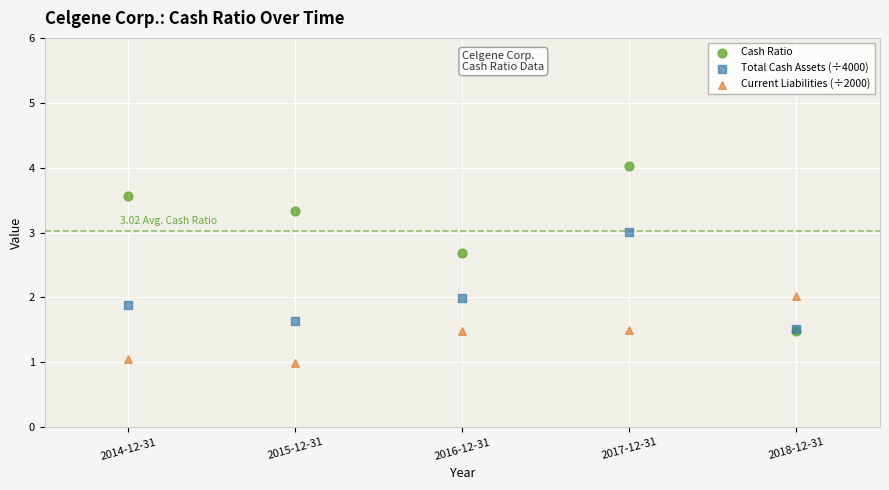

What are all the series names shown in the legend?

Cash Ratio, Total Cash Assets (÷4000), Current Liabilities (÷2000)